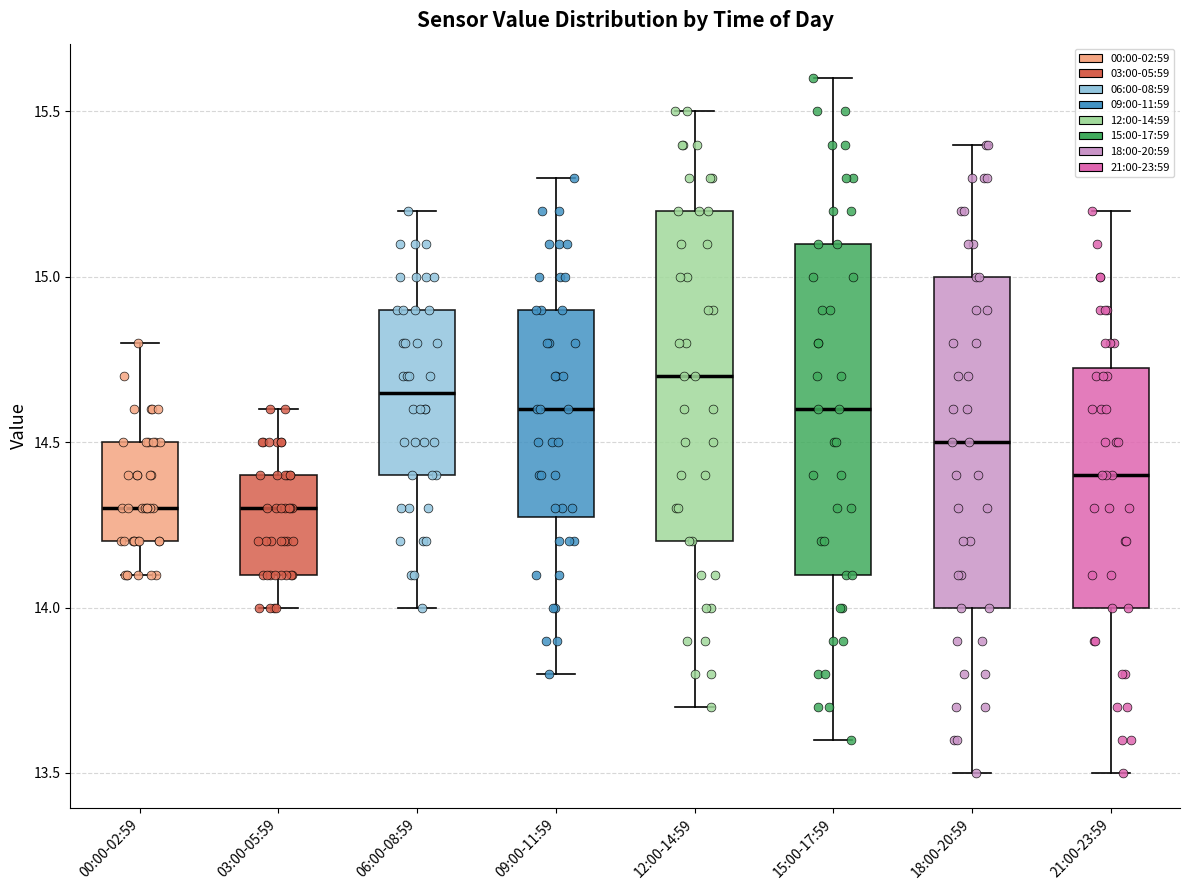

Reading left to right, read every box against the y-axis: the position of its median line, the range the box covers, and the ends of its whiskers. The values are not printed on the chart, so give them approximately, as read against the axis.

00:00-02:59: median 14.30, box 14.20 to 14.50, whiskers 14.10 to 14.80
03:00-05:59: median 14.30, box 14.10 to 14.40, whiskers 14.00 to 14.60
06:00-08:59: median 14.65, box 14.40 to 14.90, whiskers 14.00 to 15.20
09:00-11:59: median 14.60, box 14.30 to 14.90, whiskers 13.80 to 15.30
12:00-14:59: median 14.70, box 14.20 to 15.20, whiskers 13.70 to 15.50
15:00-17:59: median 14.60, box 14.10 to 15.10, whiskers 13.60 to 15.60
18:00-20:59: median 14.50, box 14.00 to 15.00, whiskers 13.50 to 15.40
21:00-23:59: median 14.40, box 14.00 to 14.75, whiskers 13.50 to 15.20